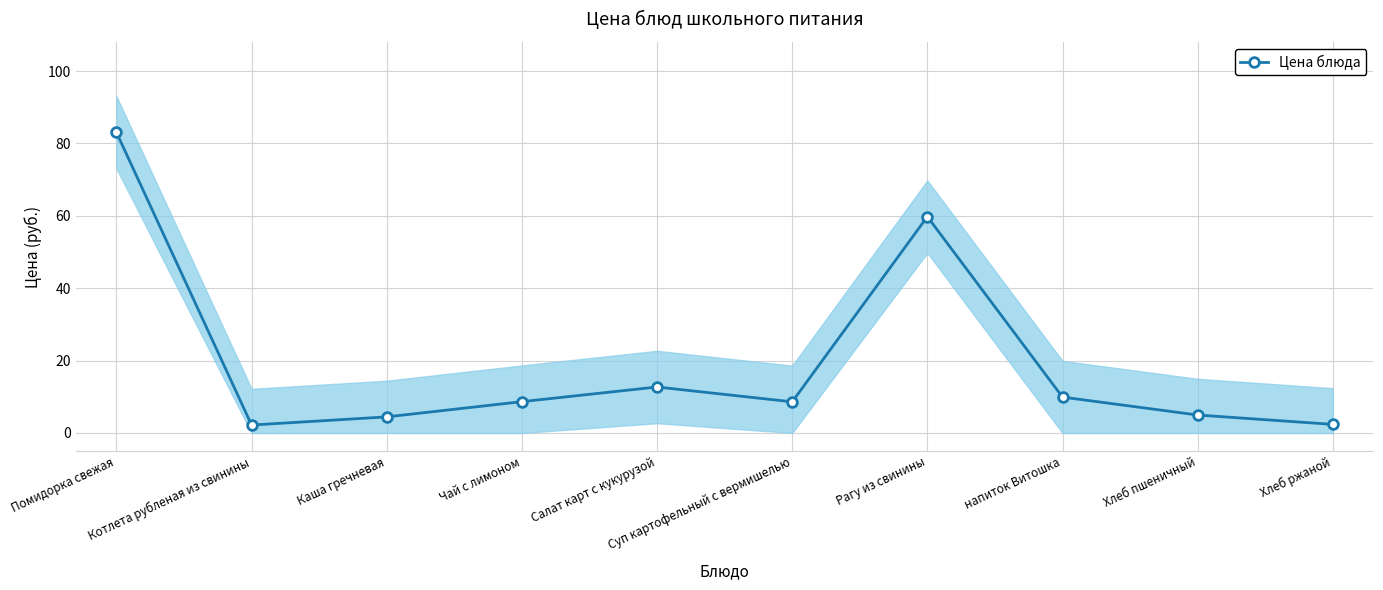

Which label corresponds to the smallest value in the chart?

Котлета рубленая из свинины